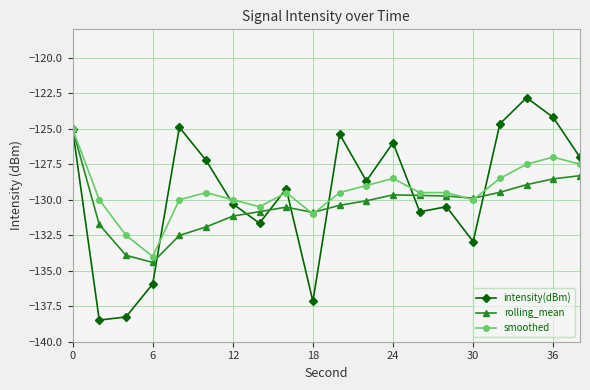

What is the value of the smoothed point at the 9th from the left?

-129.5